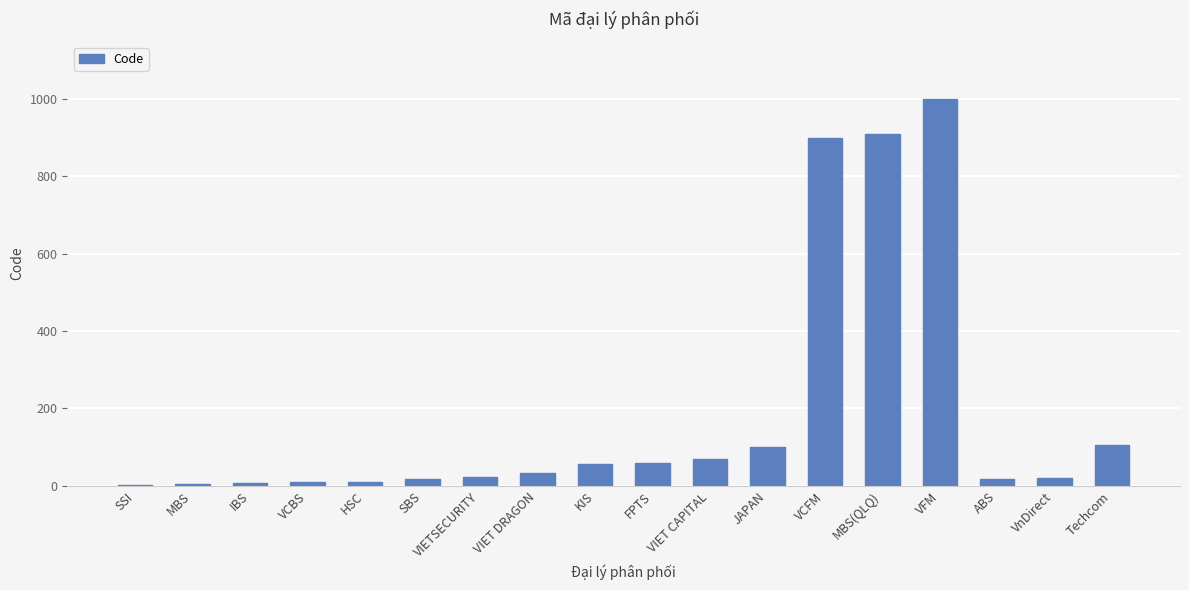

Is it true that the value at VIETSECURITY is 23?

True